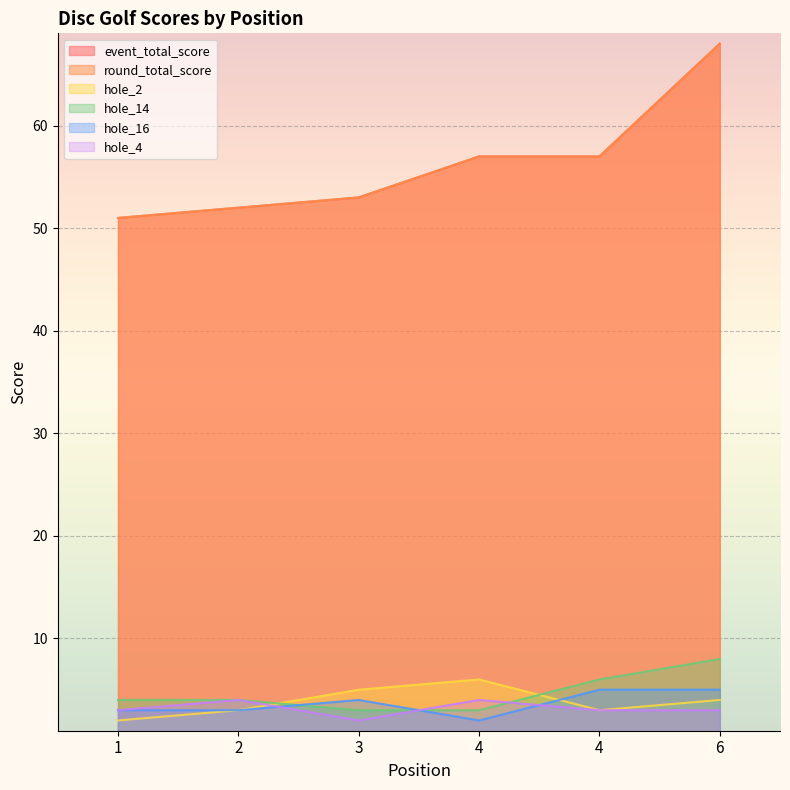

True or false: hole_2 has more than 0 points higher than both neighbors.

True